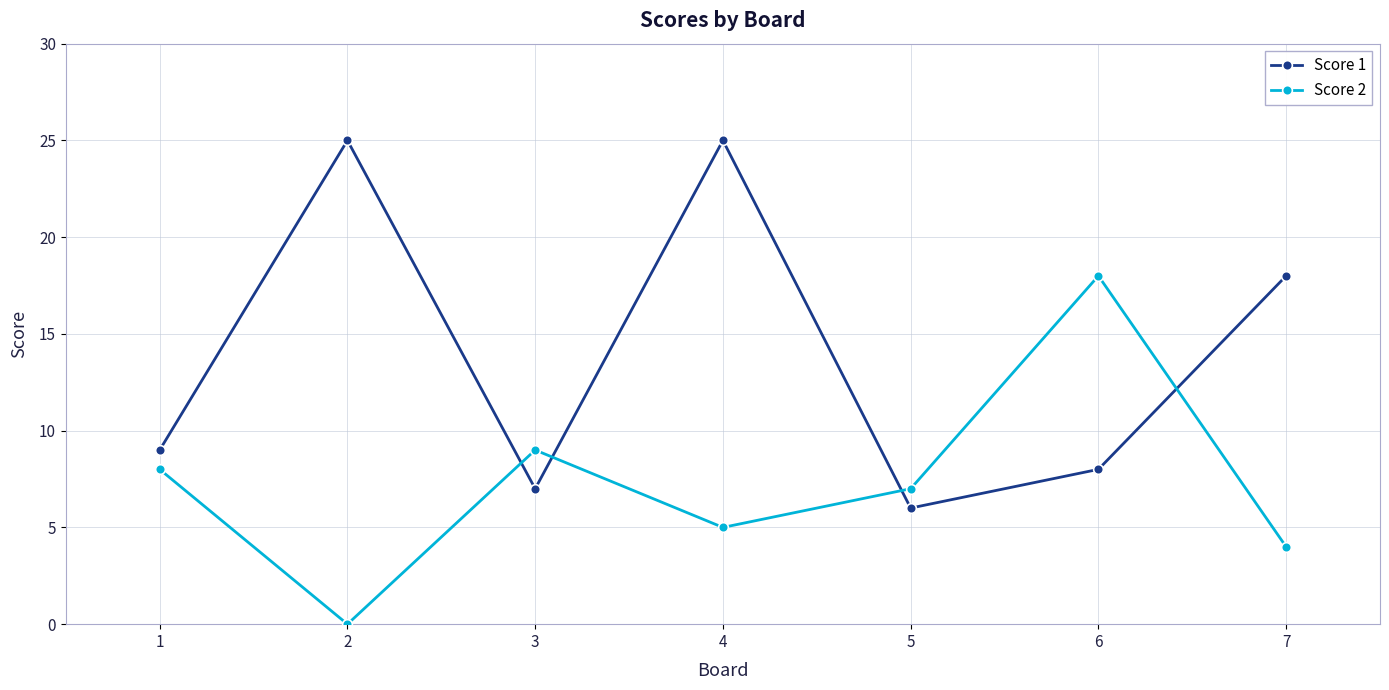

Which category has the highest value in the Score 2 series?

6